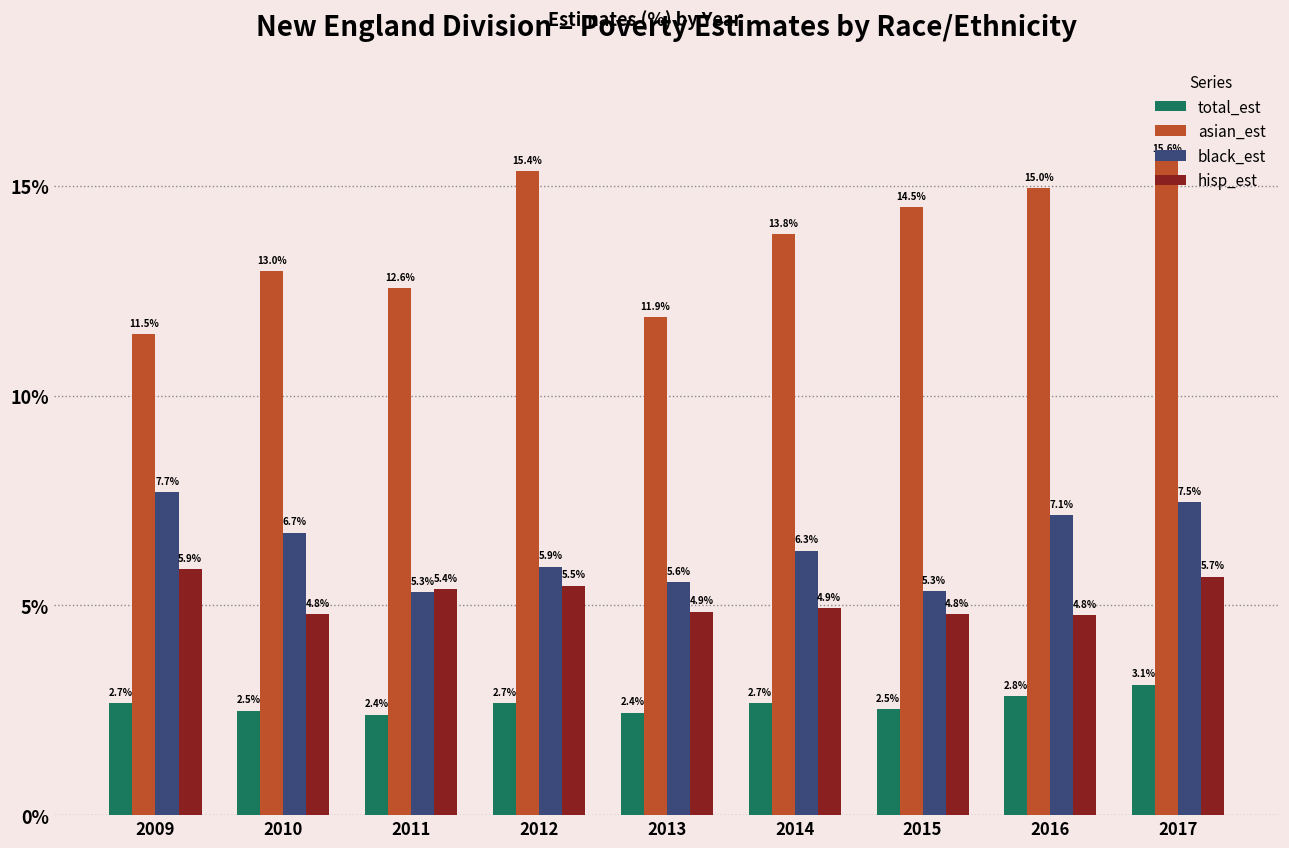

Reading left to right, transcribe all the data shown in this chart.

total_est: 2.7	2.5	2.4	2.7	2.4	2.7	2.5	2.8	3.1
asian_est: 11.5	13.0	12.6	15.4	11.9	13.8	14.5	15.0	15.6
black_est: 7.7	6.7	5.3	5.9	5.6	6.3	5.3	7.1	7.5
hisp_est: 5.9	4.8	5.4	5.5	4.9	4.9	4.8	4.8	5.7